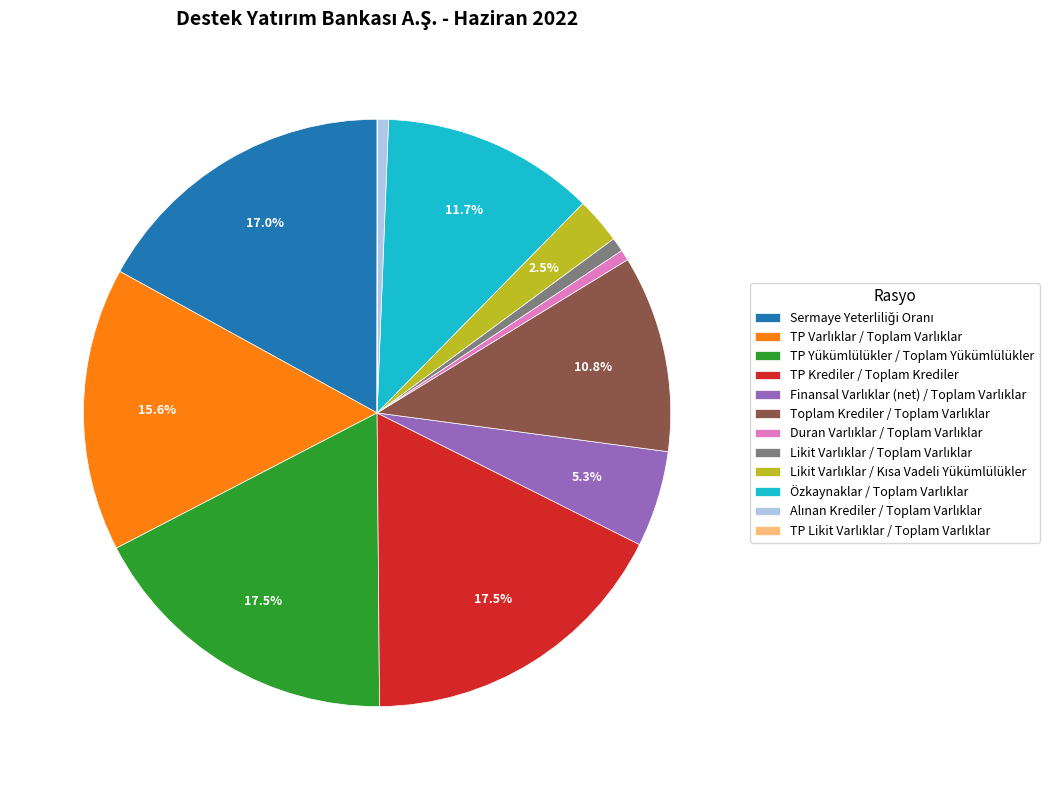

To the nearest percent, what is the average slice percentage?

8%